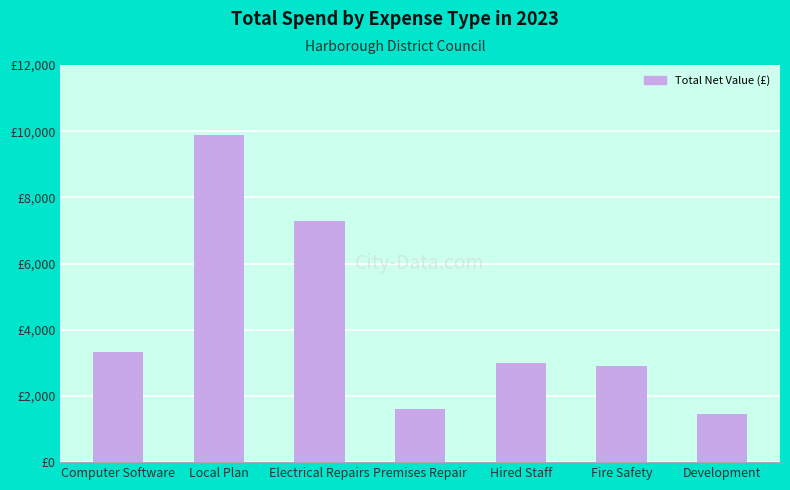

Between Premises Repair and Fire Safety, which is larger?

Fire Safety